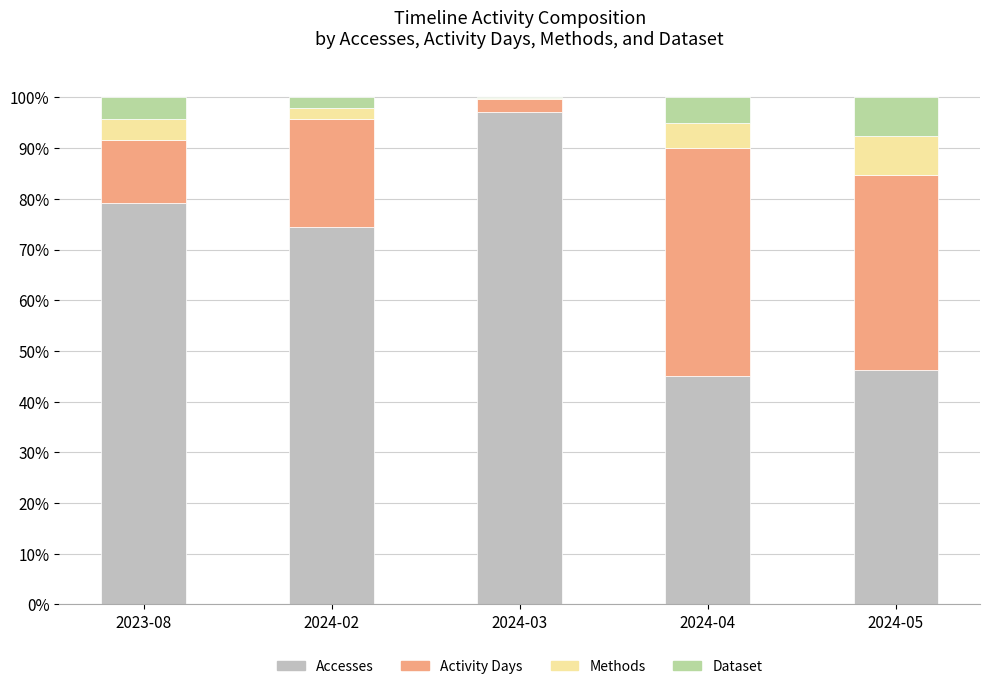

What is the maximum value for Accesses?

97.1